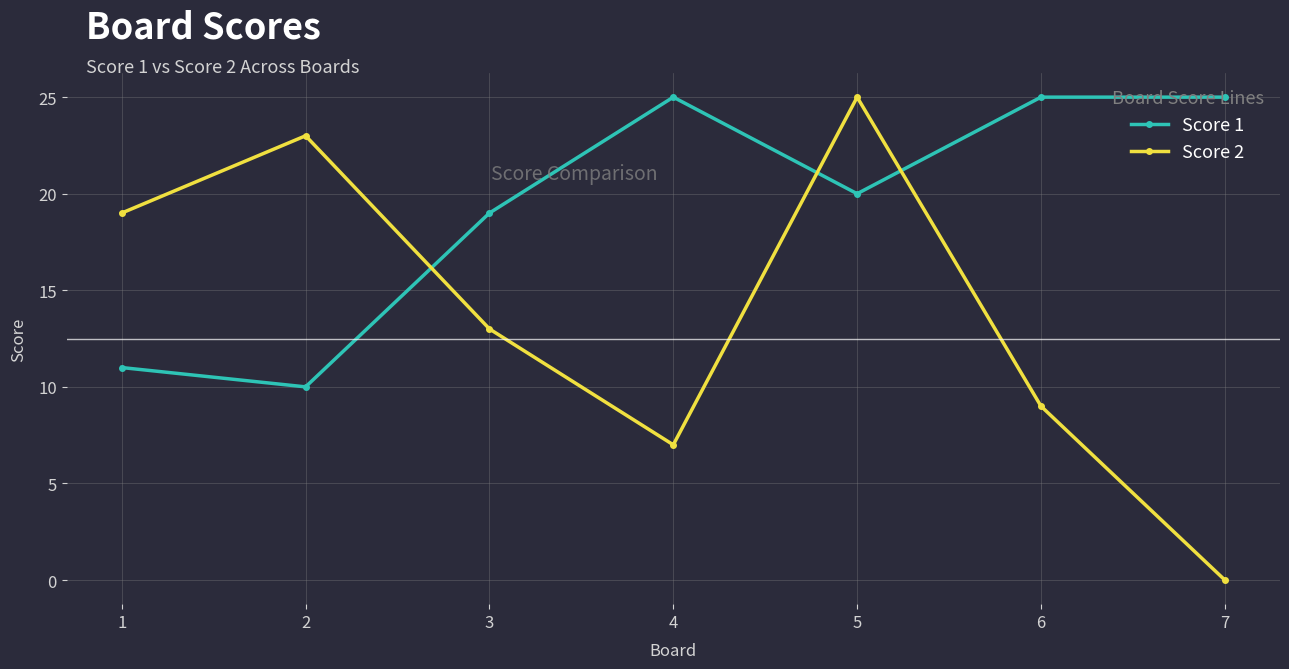

Which series has the widest spread of values?

Score 2